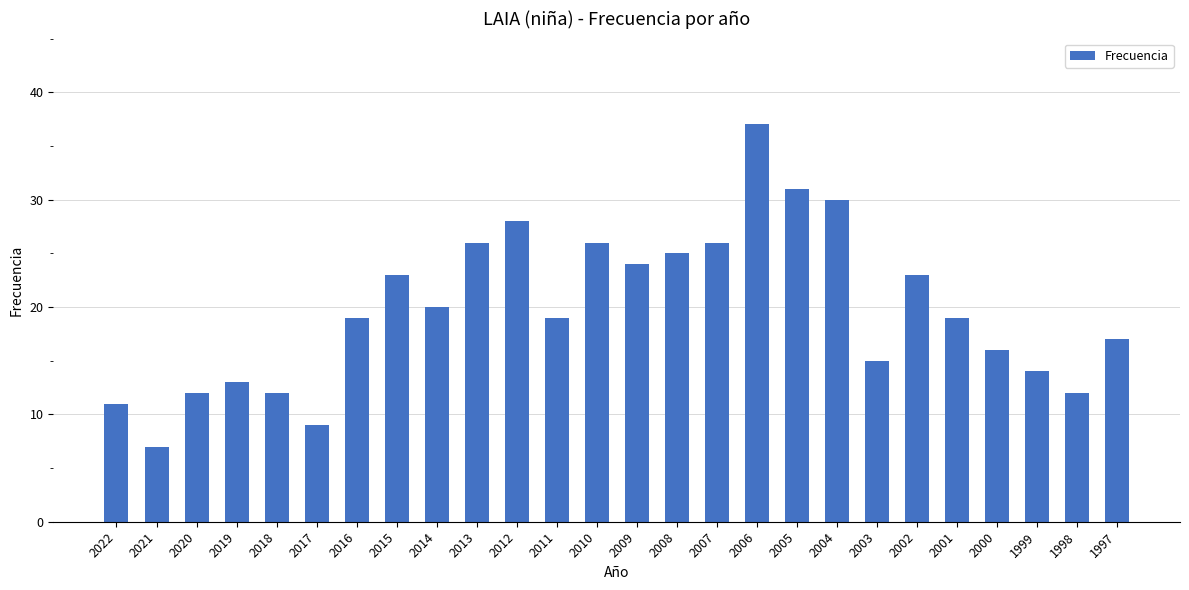

What is the average value?

20